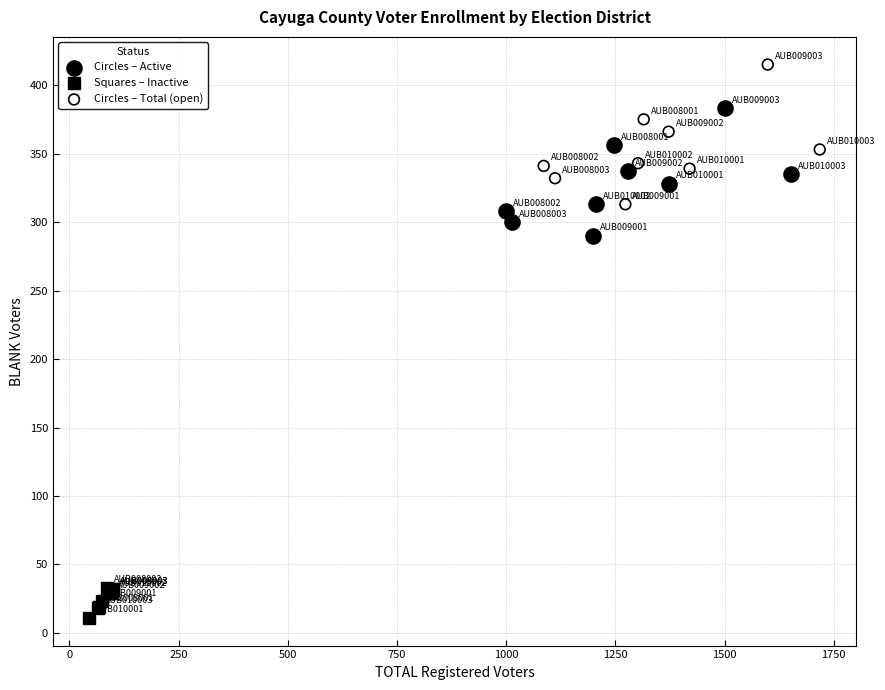

Which series reaches the minimum Y coordinate?

Squares – Inactive